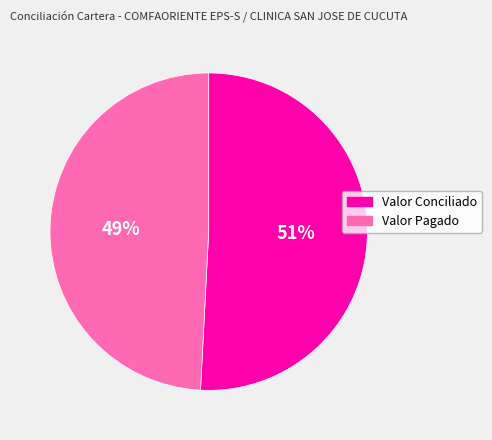

True or false: Valor Conciliado accounts for 58% of the total.

False